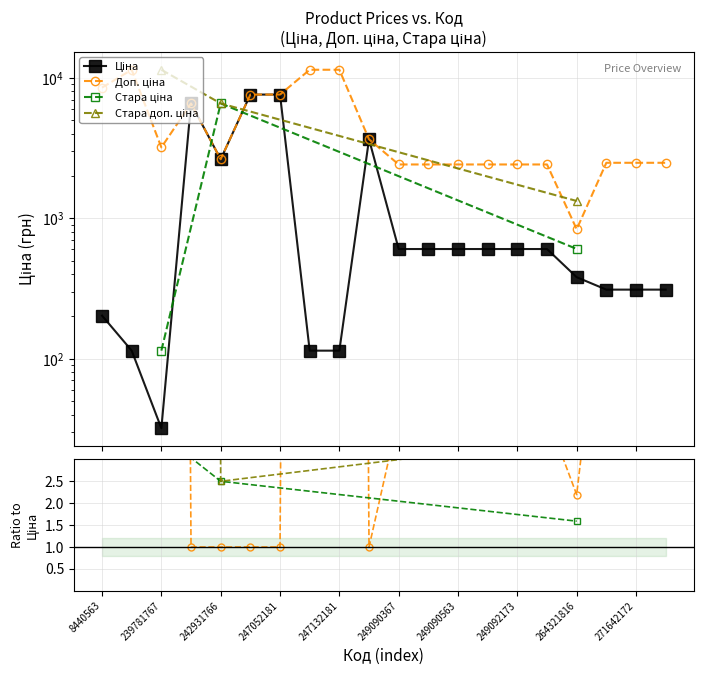

What is the maximum value shown in the chart?

11410.0